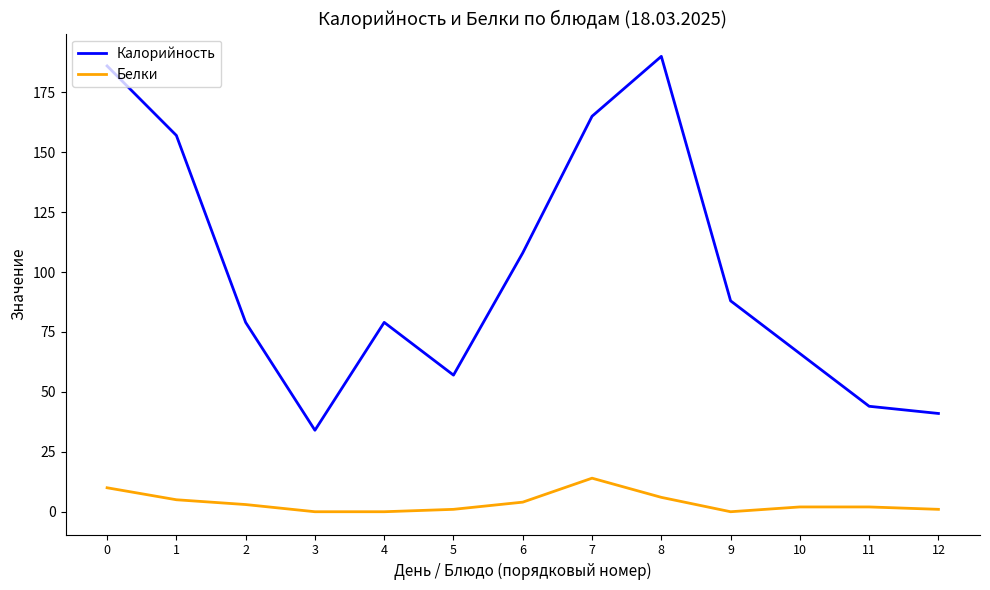

What are all the series names shown in the legend?

Калорийность, Белки